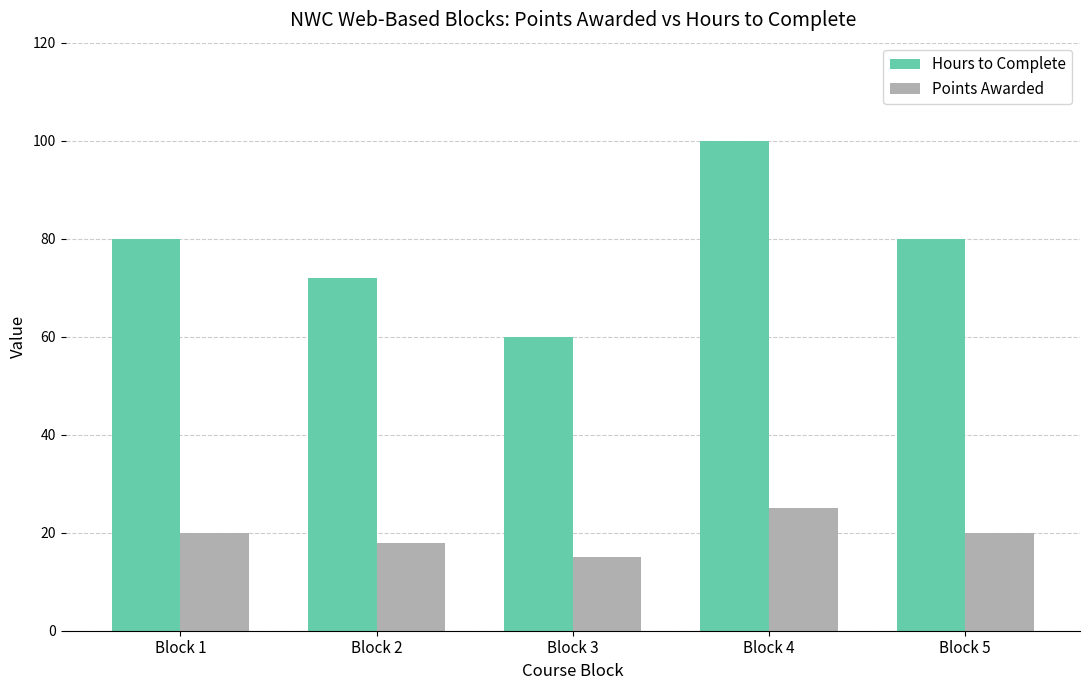

Is the value of Points Awarded at Block 2 greater than the value of Hours to Complete at Block 1?

No